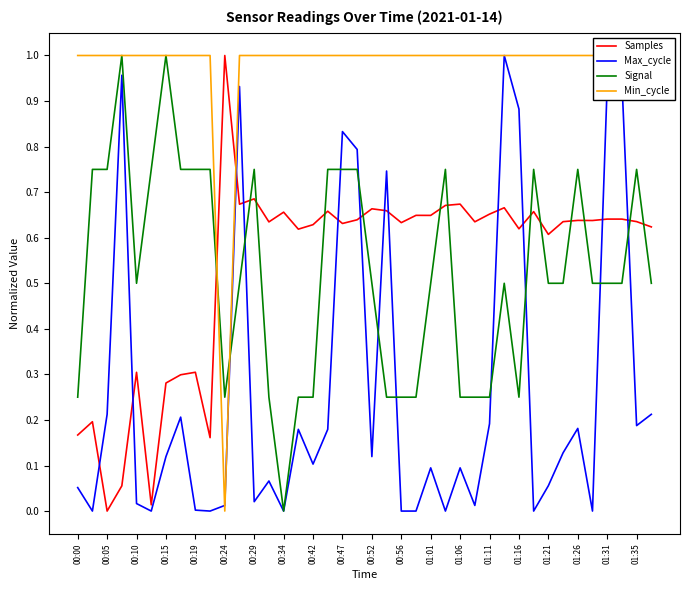

Which series ends up on top after the final intersection of Signal and Samples?

Samples